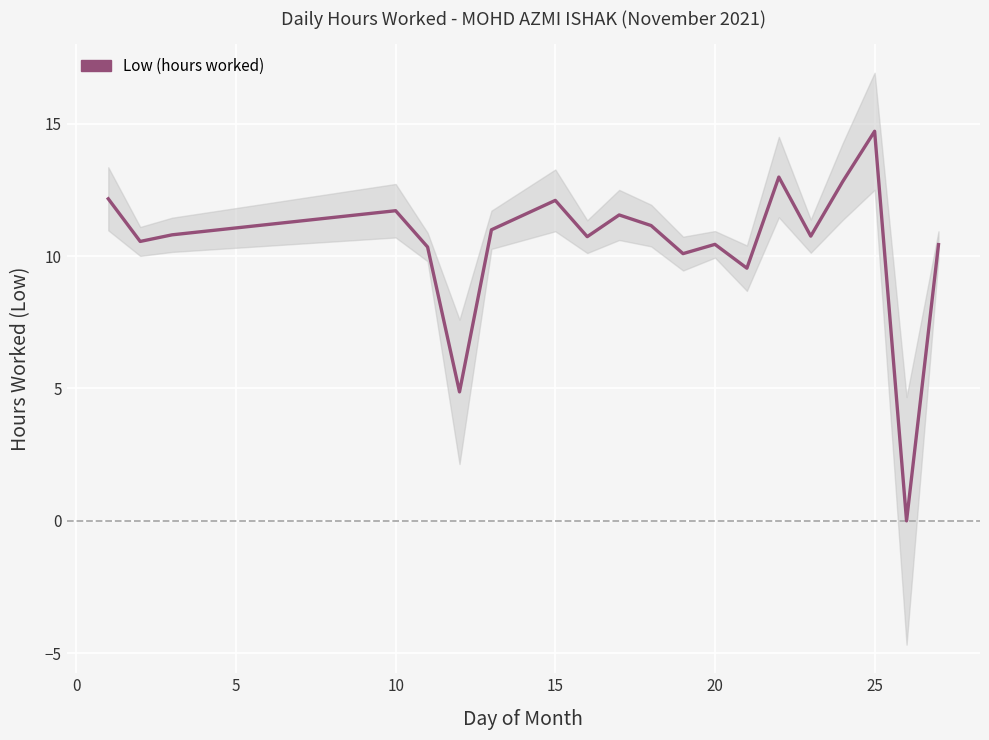

How many points are lower than both their immediate neighbors (excluding endpoints)?

7